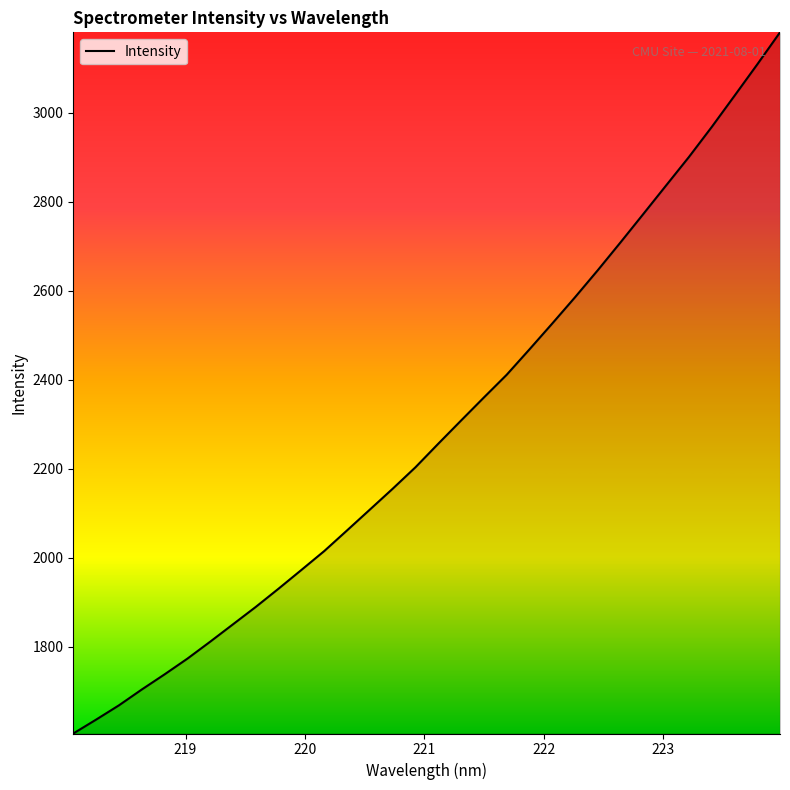

What is the minimum value shown in the chart?

1604.8